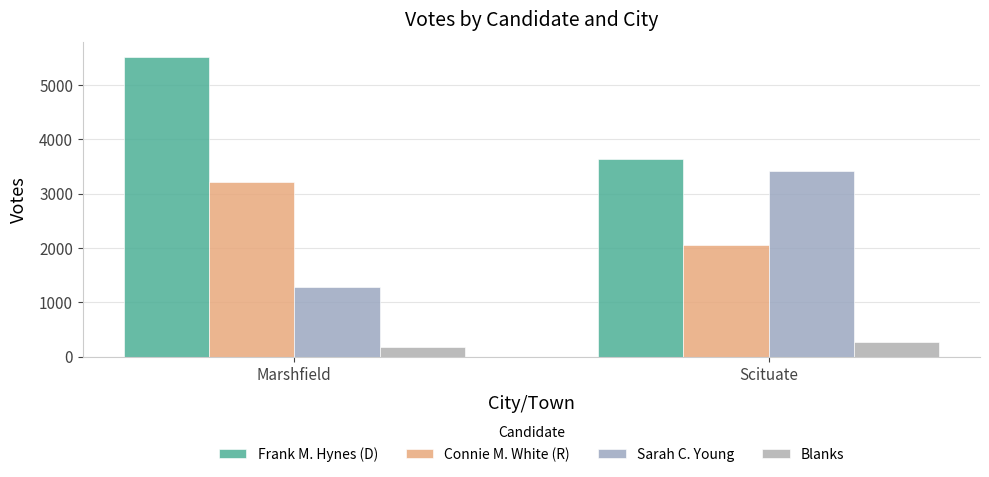

The Blanks series shows 267 at Scituate. True or false?

True